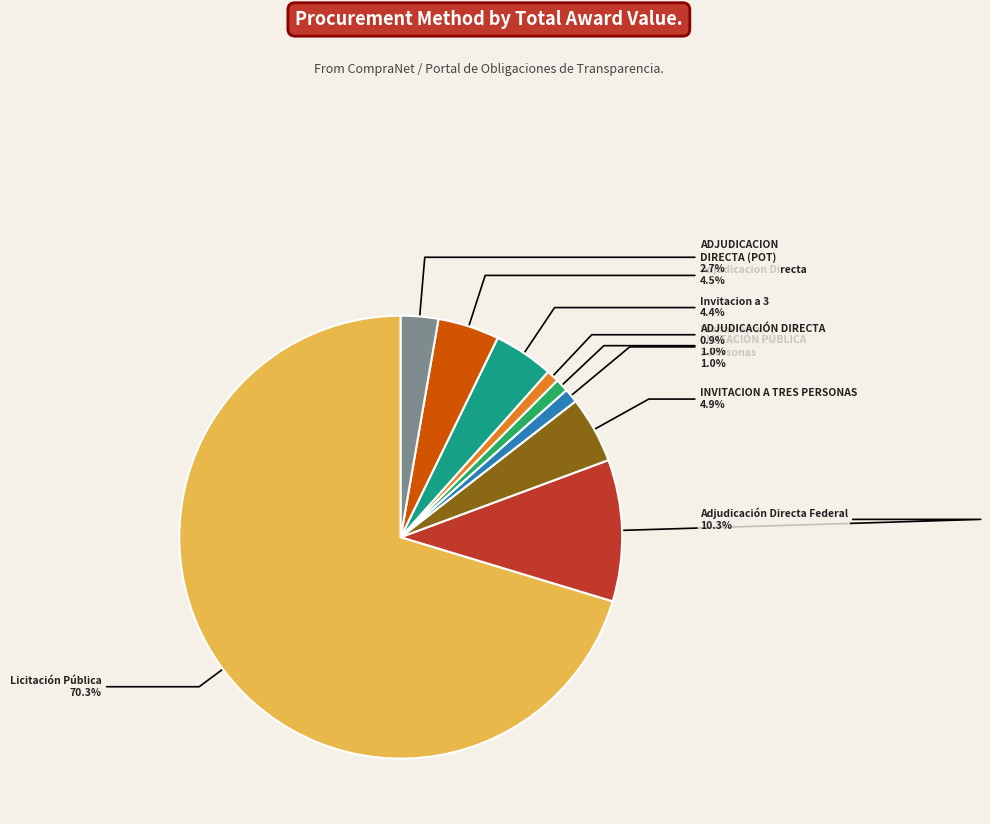

How many segments does this pie chart have?

9